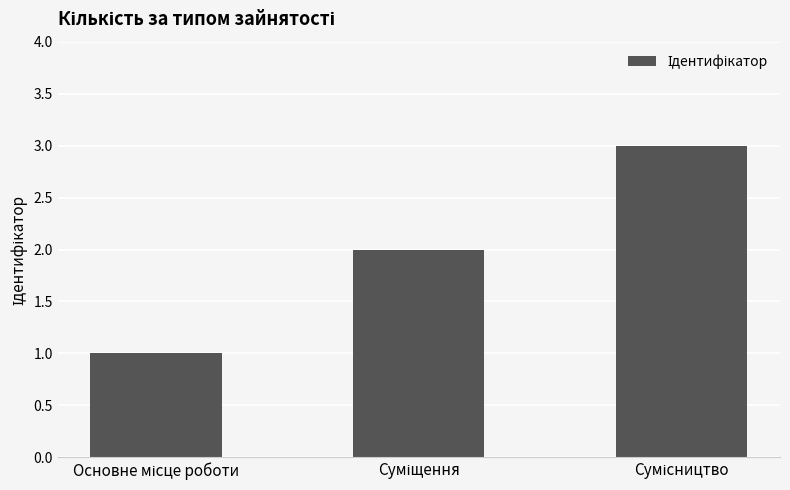

What is the sum of all values?

6